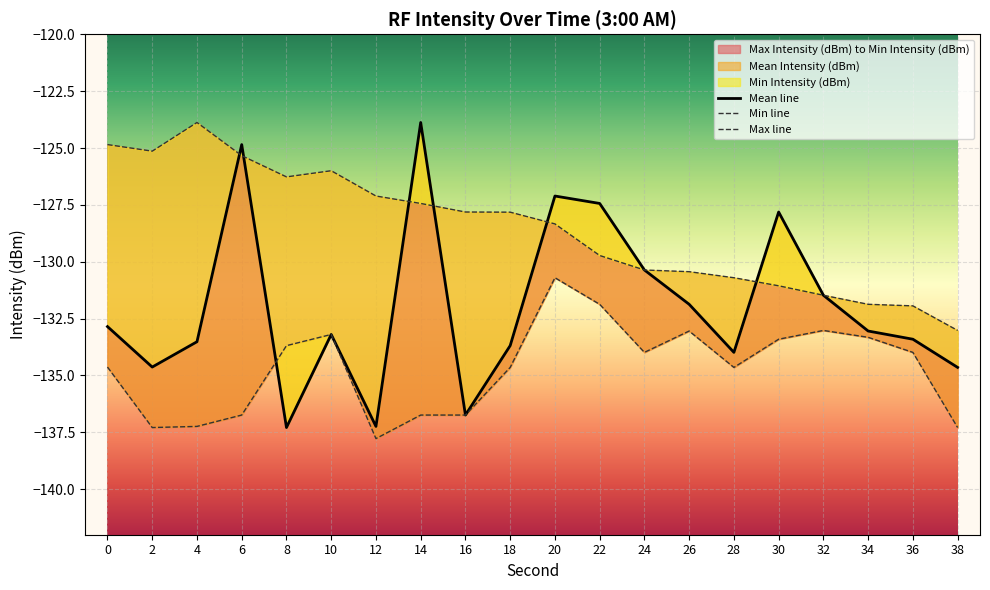

What is the maximum value for Max Intensity (dBm)?

-123.9